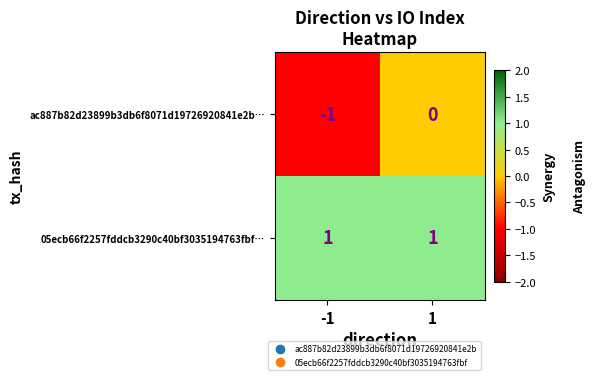

Between -1 and 1, which series saw the biggest shift?

ac887b82d23899b3db6f8071d19726920841e2b…